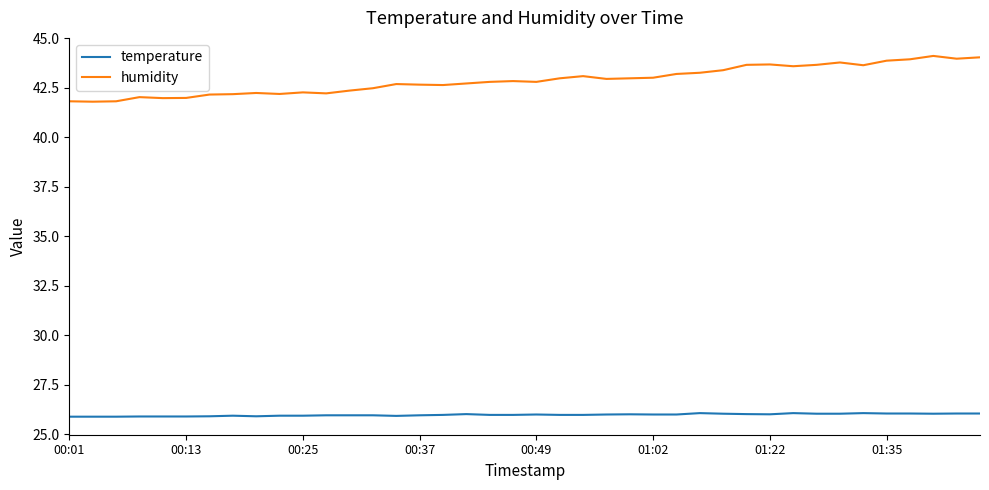

True or false: humidity and temperature intersect in this chart.

False